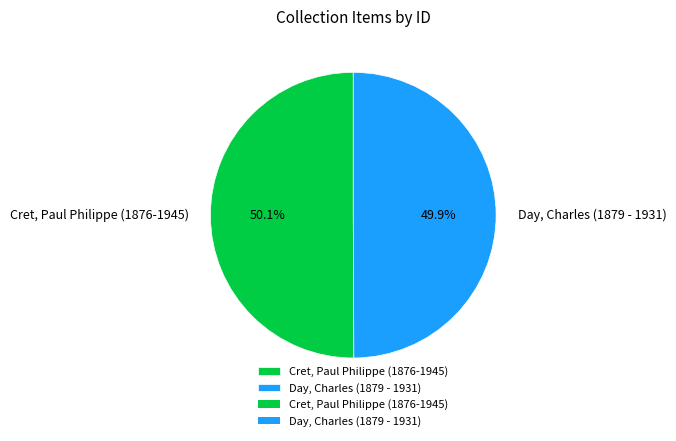

True or false: Day, Charles (1879 - 1931) accounts for 50% of the total.

True